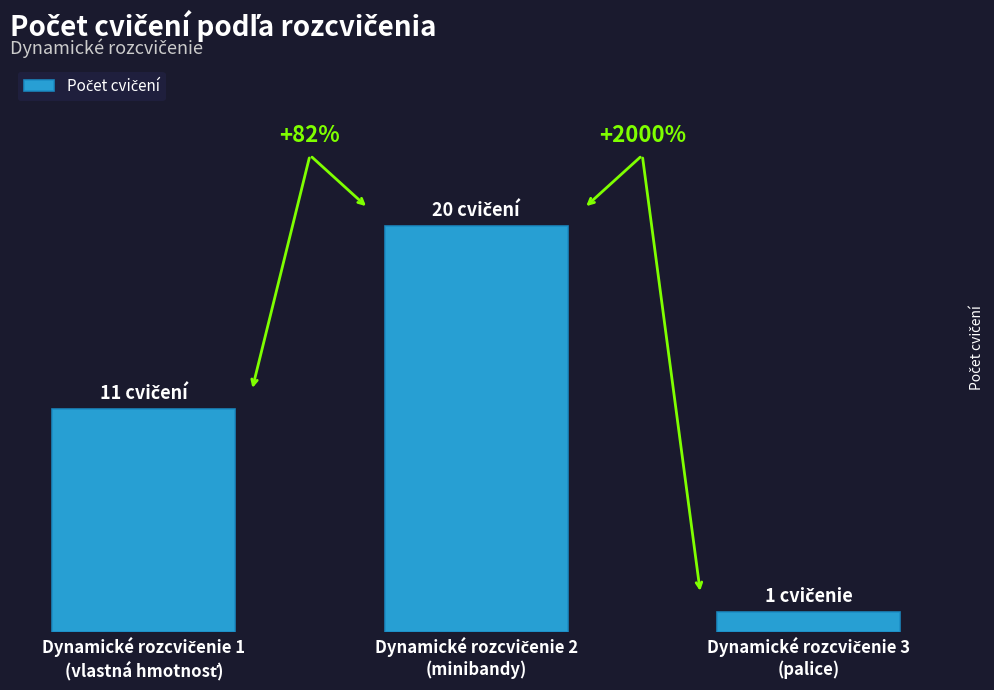

What is the minimum value shown in the chart?

1